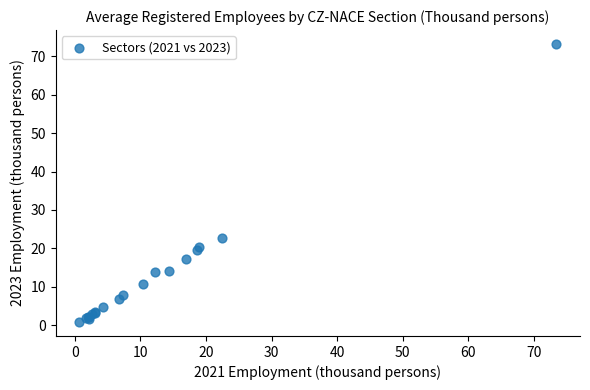

What Y value in the scatter plot is closest to 37?

22.8